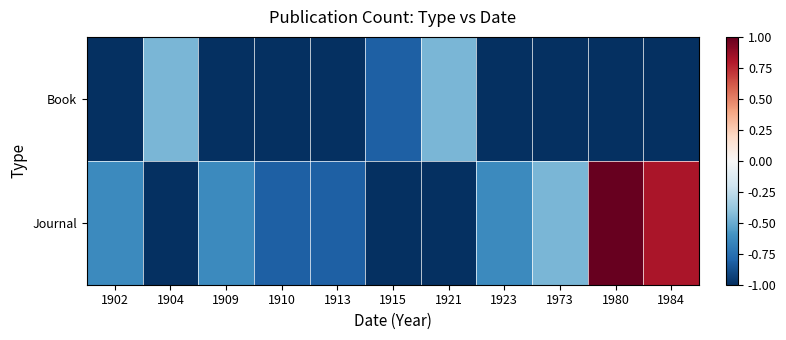

What is the total value across all series at 1973?

-1.5